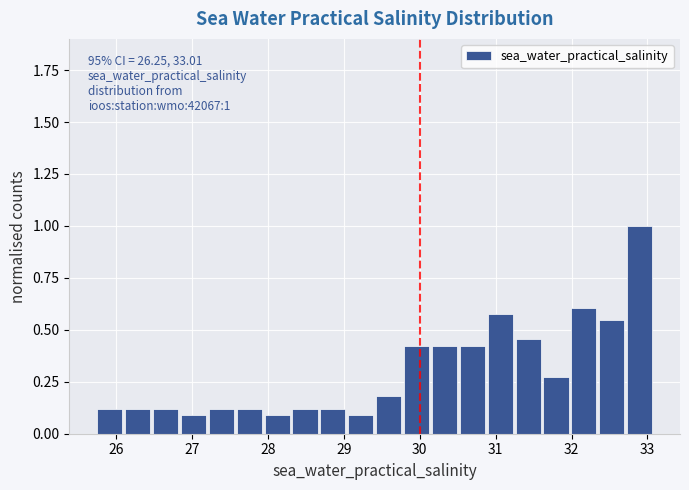

Around what value on the x-axis is the tallest bar? Give the approximate position of its centre, as read against the axis.

32.9